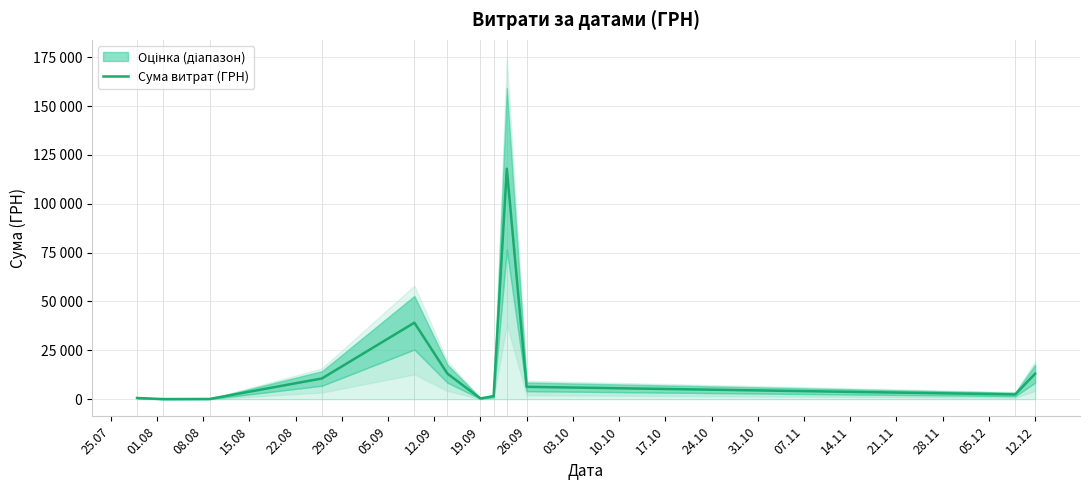

How many lines are shown in the chart?

1